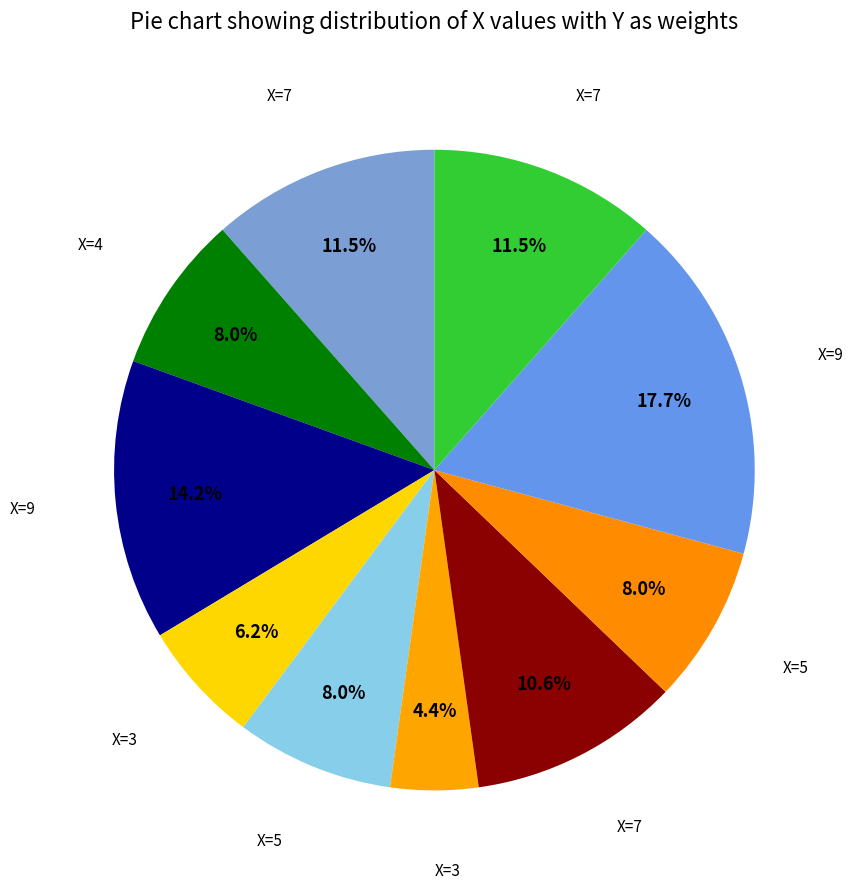

How many slices are in this pie chart?

10